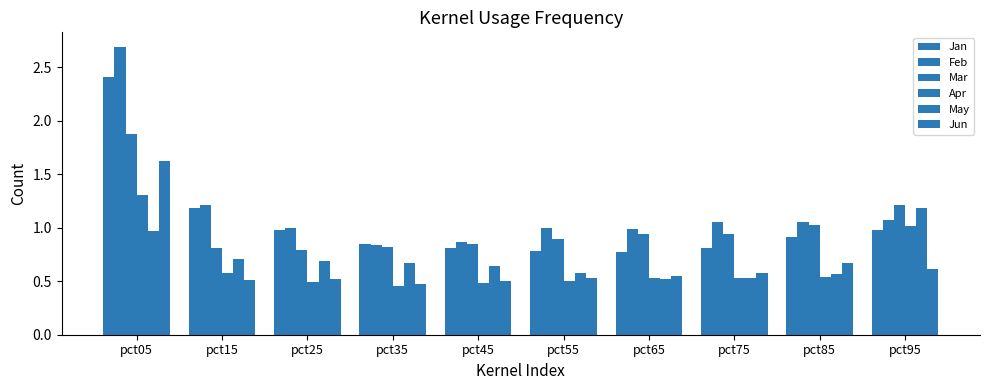

Does the chart contain any negative values?

No